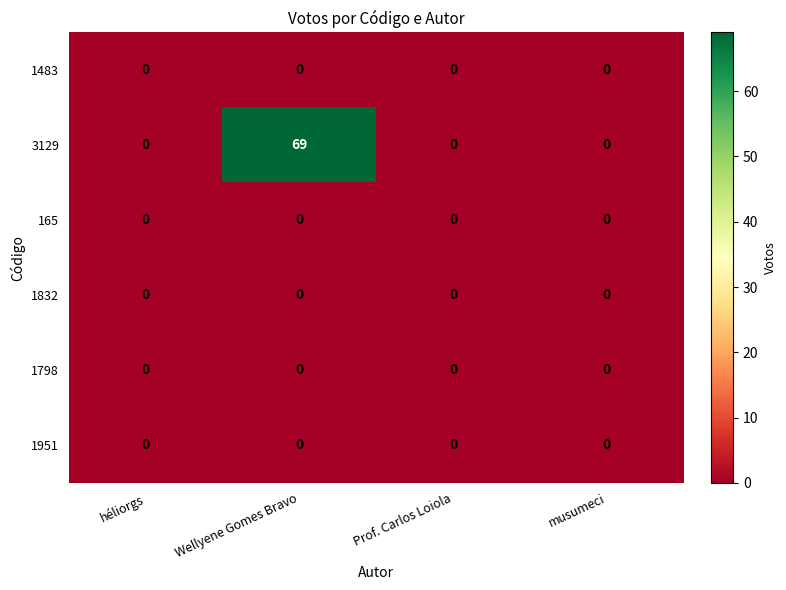

The value of 1798 at Prof. Carlos Loiola is 0. True or false?

True